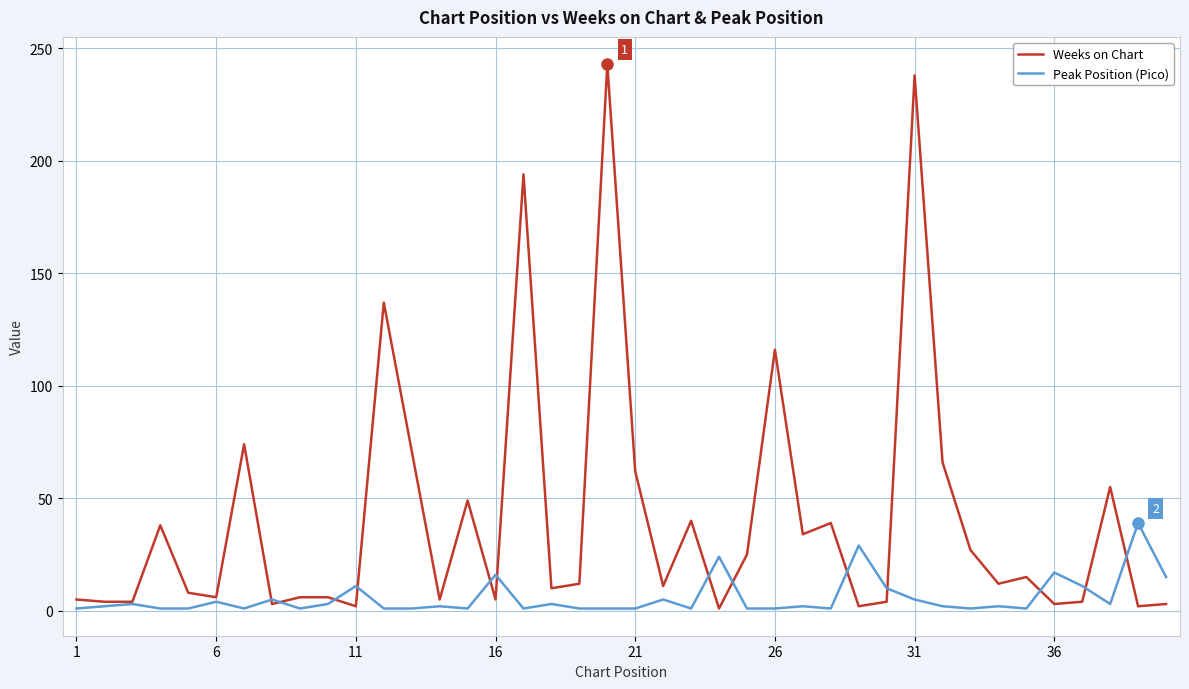

What is the maximum value shown in the chart?

243